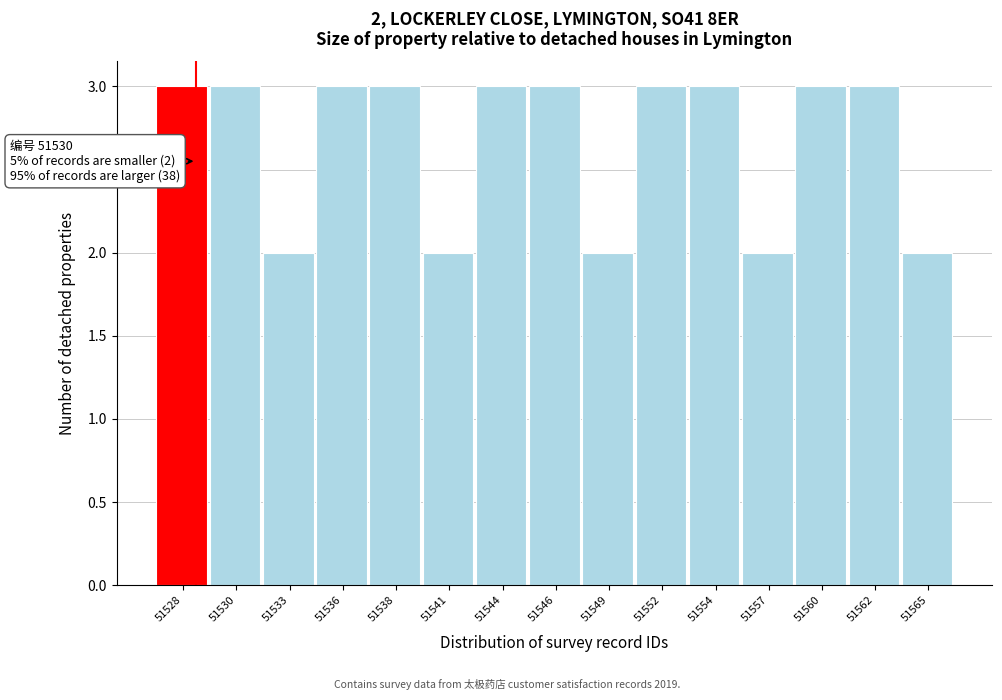

Reading left to right, what are all the values shown in this chart?

51528=3	51530=3	51533=2	51536=3	51538=3	51541=2	51544=3	51546=3	51549=2	51552=3	51554=3	51557=2	51560=3	51562=3	51565=2